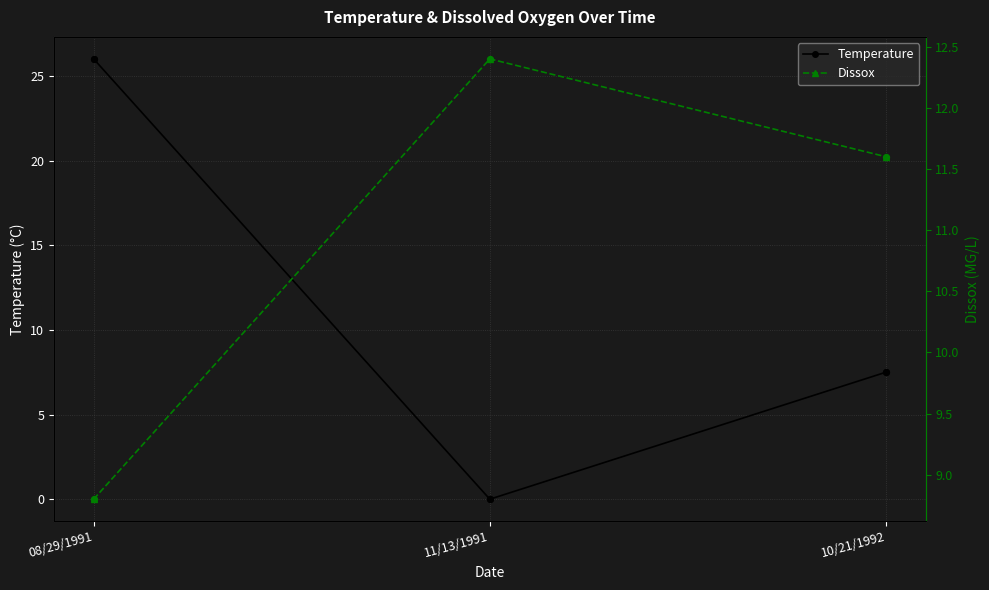

What are all the series names shown in the legend?

Temperature, Dissox